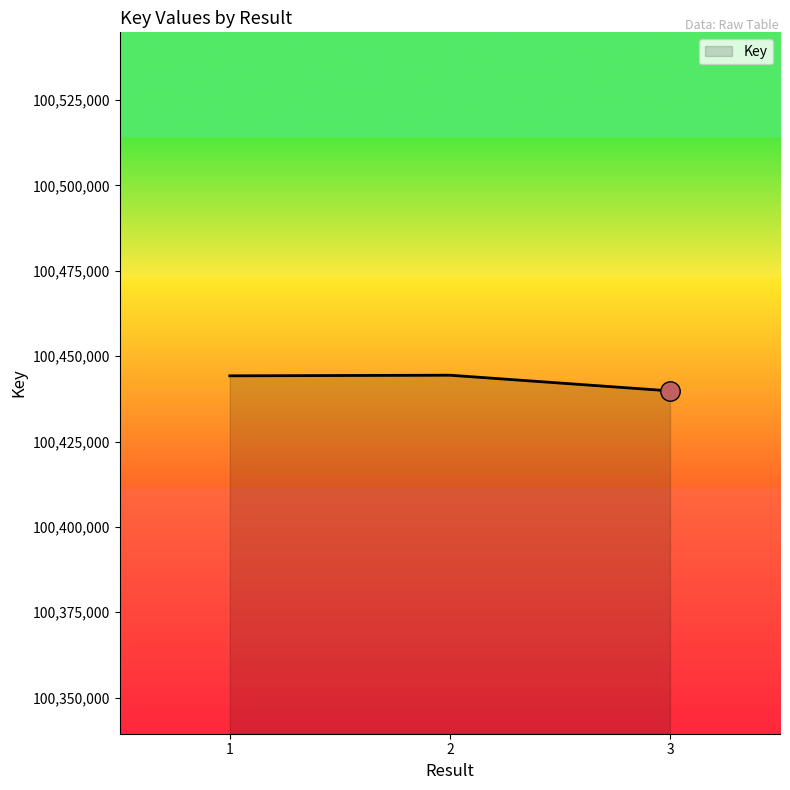

Approximately how many times larger is the value at 3 compared to 1?

1.0